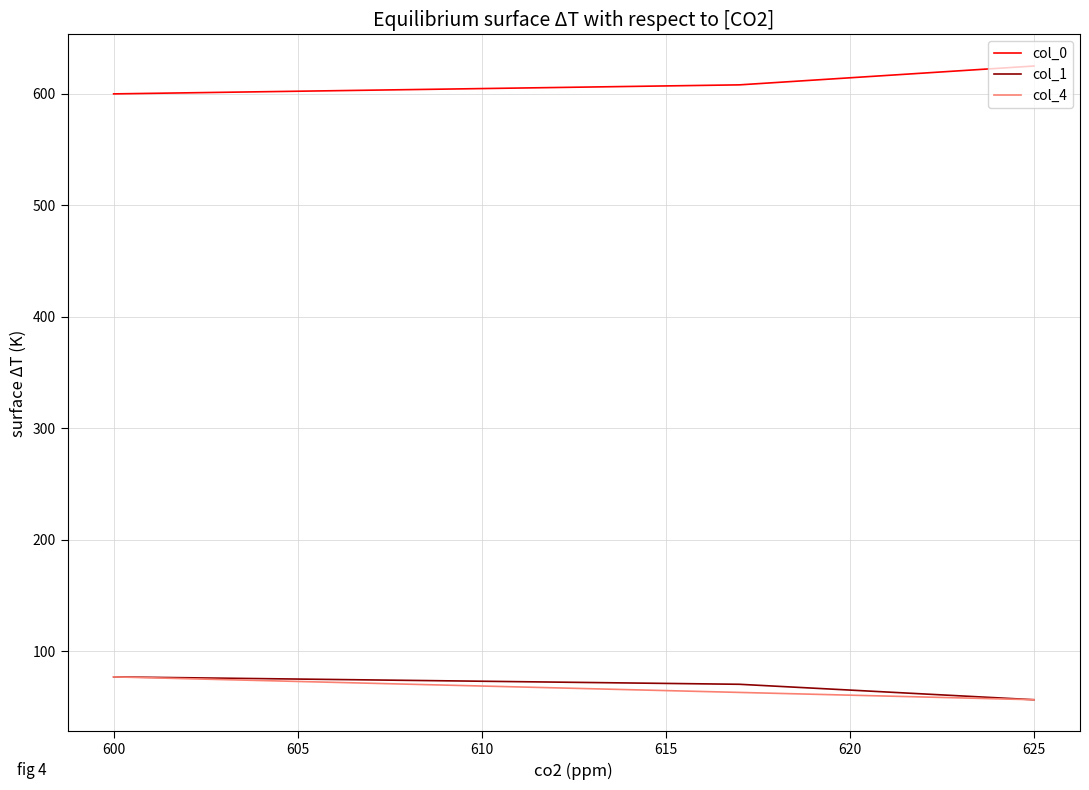

Which series has the largest total across all categories?

col_0